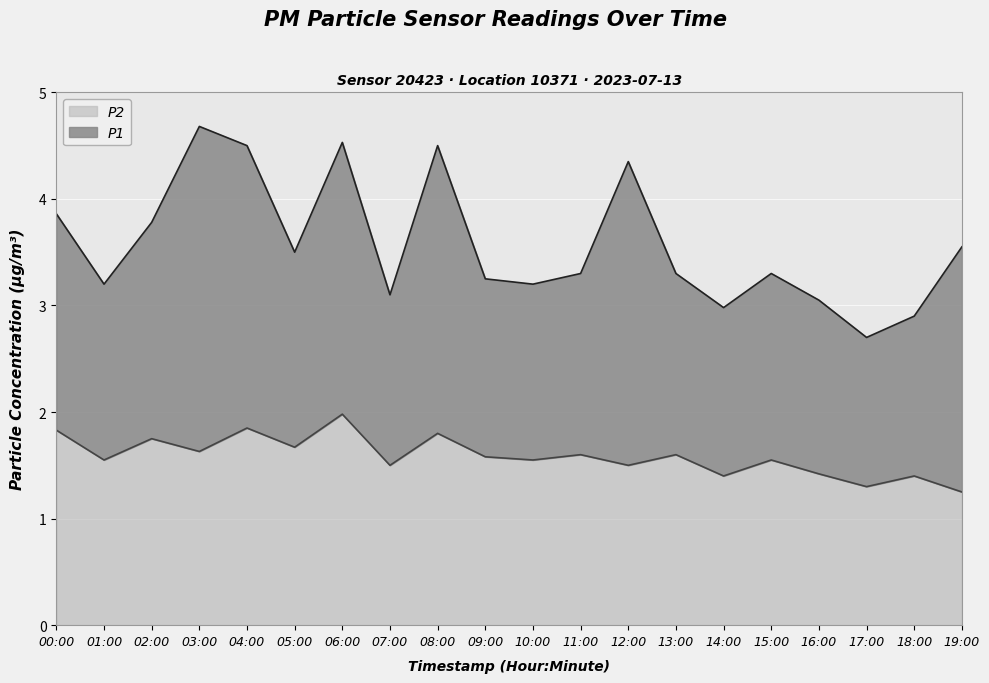

Count the number of categories in the chart.

20